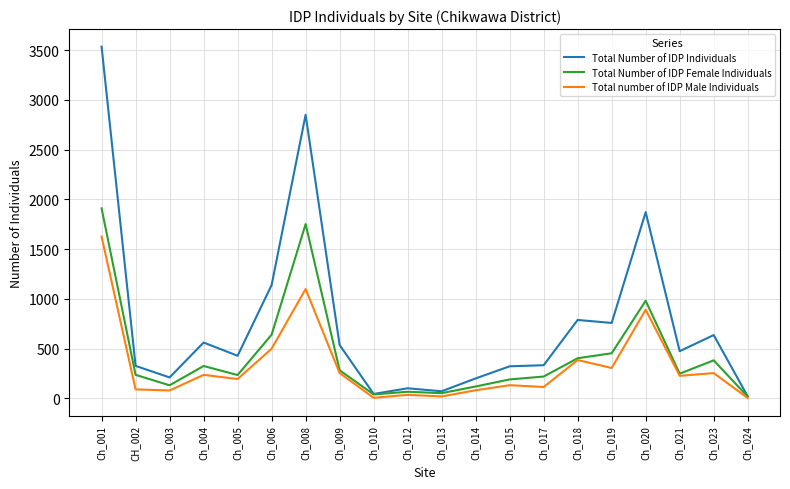

Where is the first local maximum for Total Number of IDP Individuals?

Ch_004